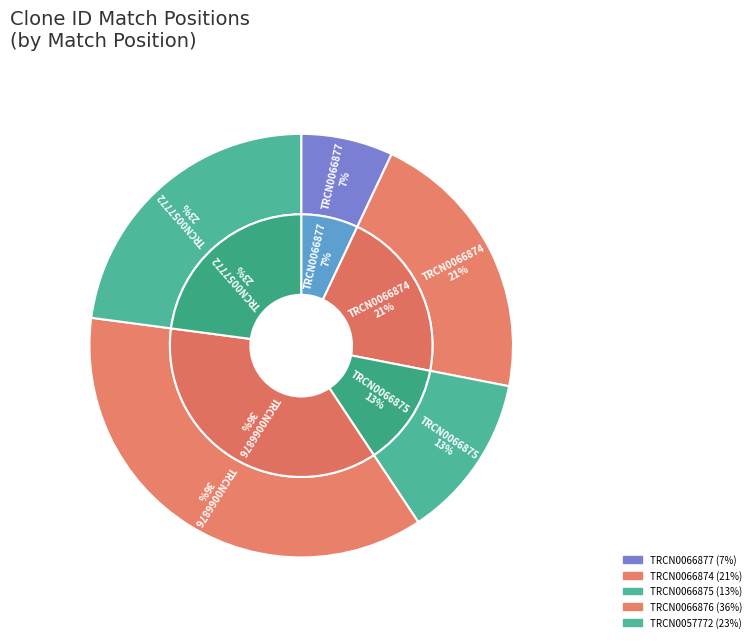

Rank the categories by value from highest to lowest.

TRCN0000066876, TRCN0000057772, TRCN0000066874, TRCN0000066875, TRCN0000066877